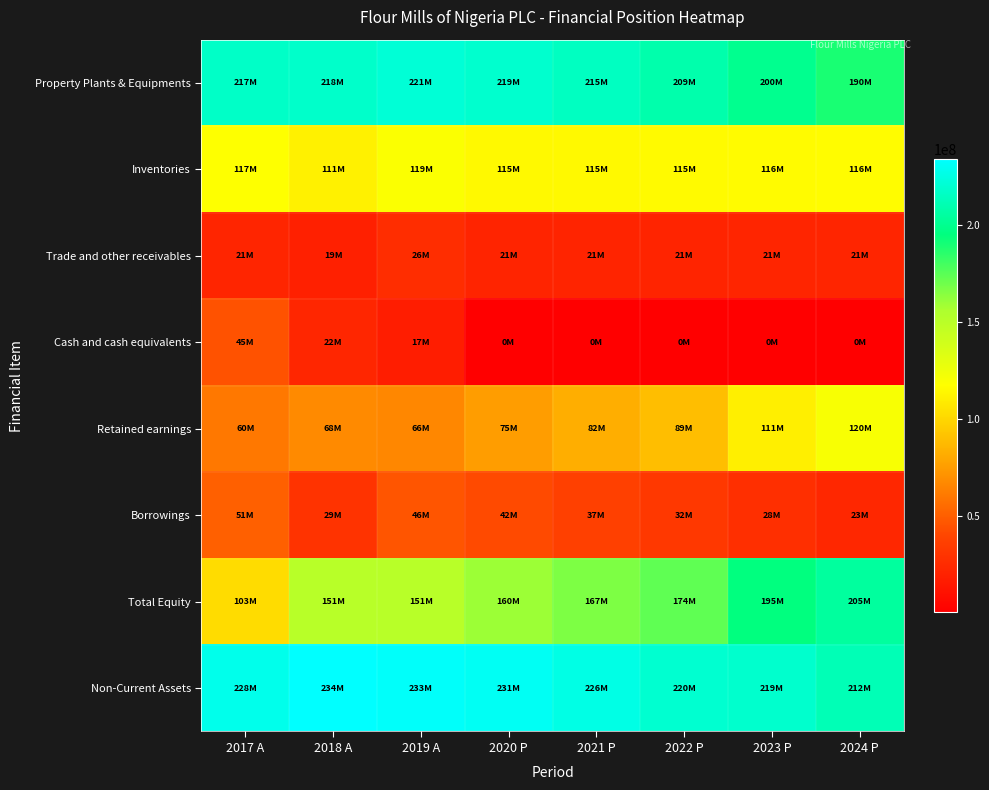

Which series has the largest total across all categories?

Non-Current Assets